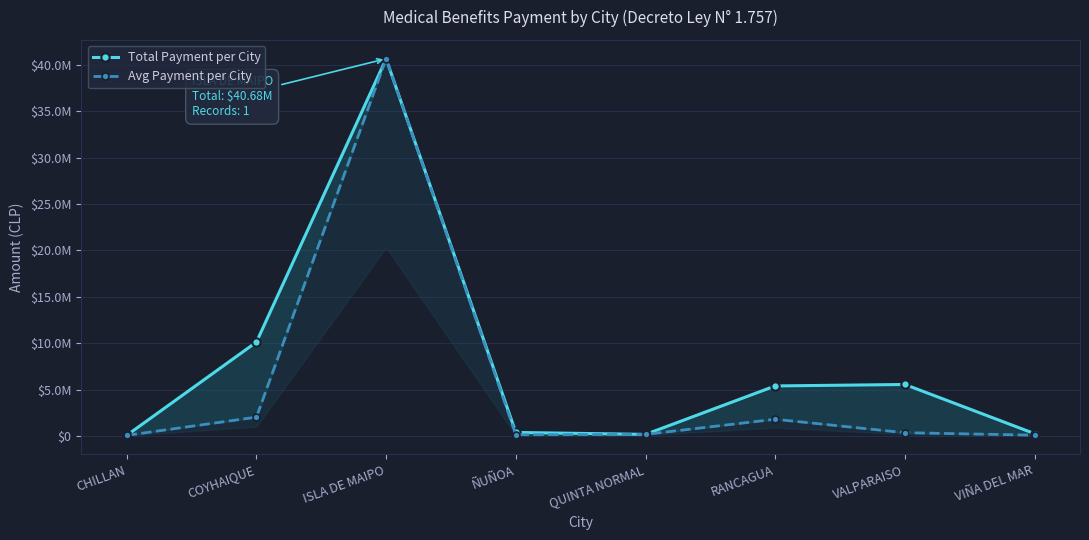

What is the spread (max minus min) of values at COYHAIQUE?

8094713.6